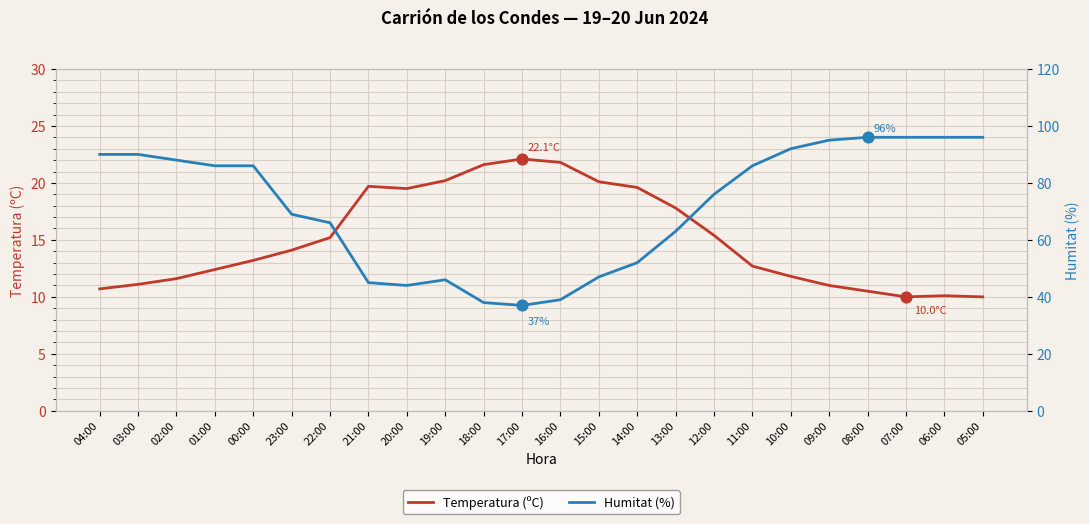

At how many categories does at least one series exceed 13?

24